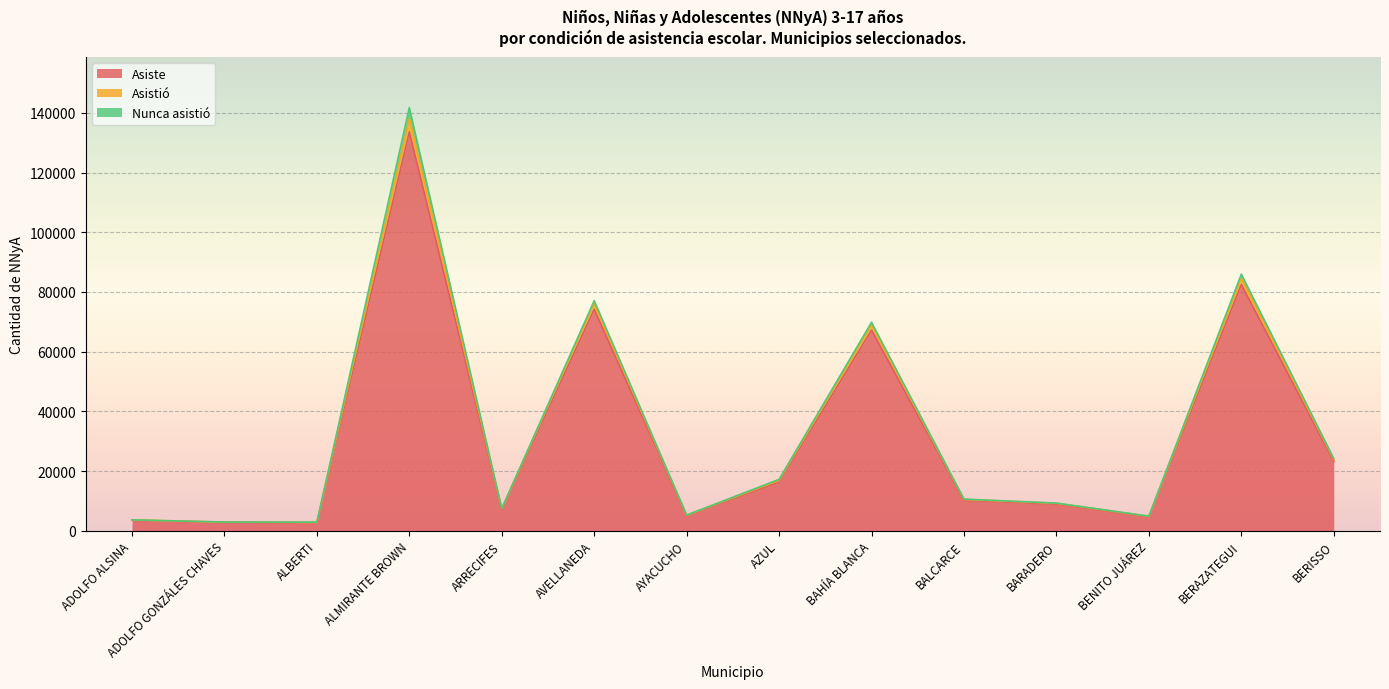

At which category is the sum across all series the highest?

ALMIRANTE BROWN